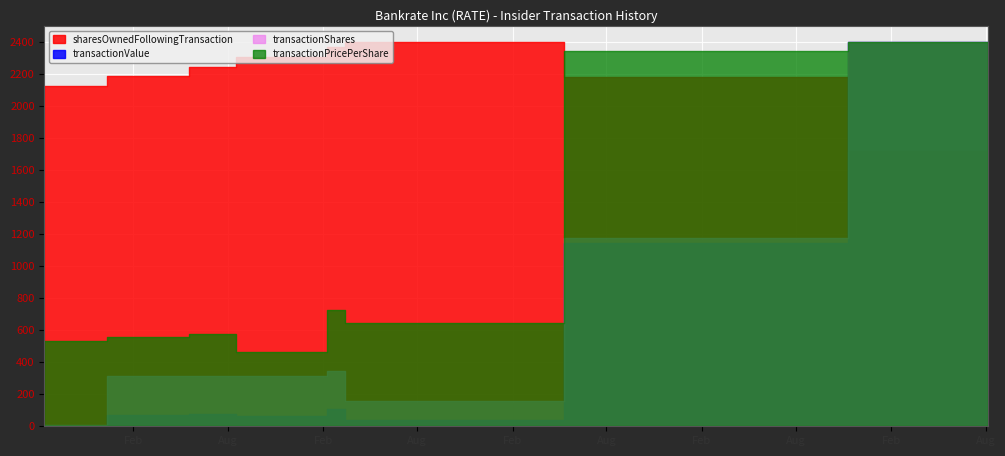

Is the value of transactionPricePerShare at 2005-03-15 greater than the value of transactionValue at 2004-05-19?

No